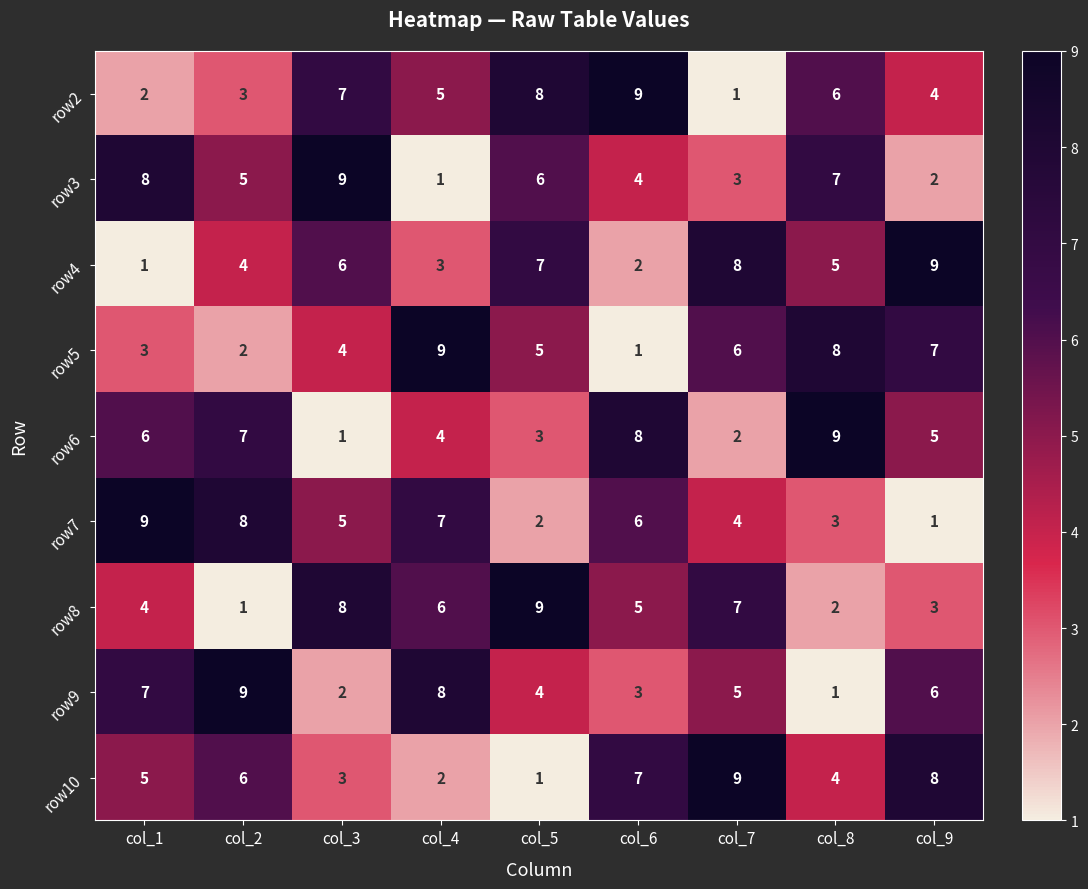

The row7 series shows 1 at col_7. True or false?

False